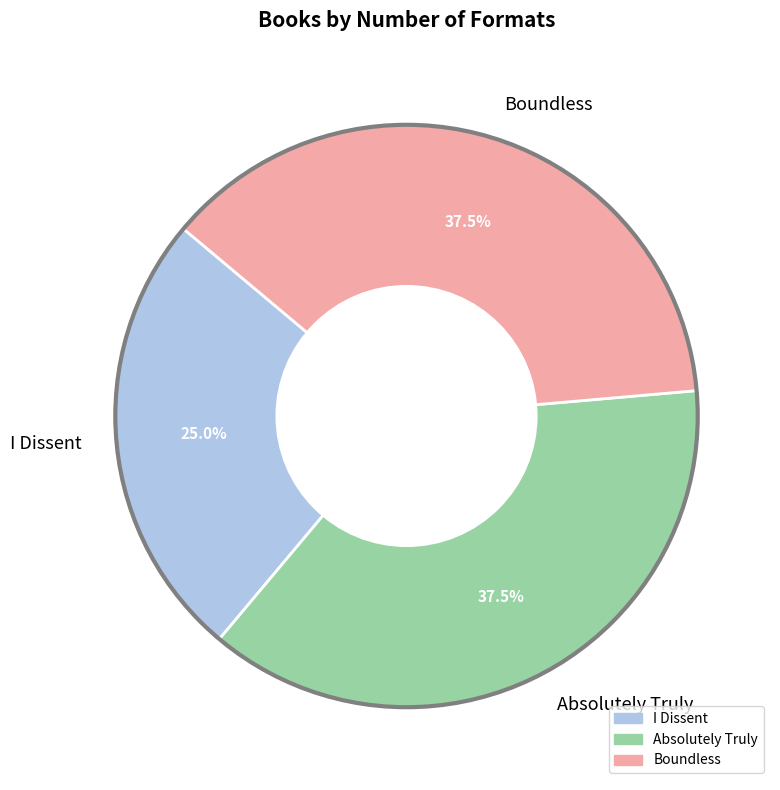

Approximately how many times larger is the value at I Dissent compared to Boundless?

0.7